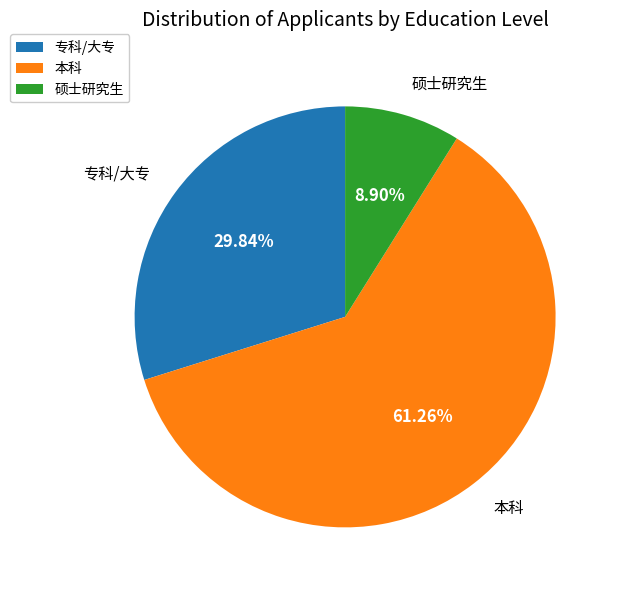

Approximately how many times larger is the value at 硕士研究生 compared to 专科/大专?

0.3